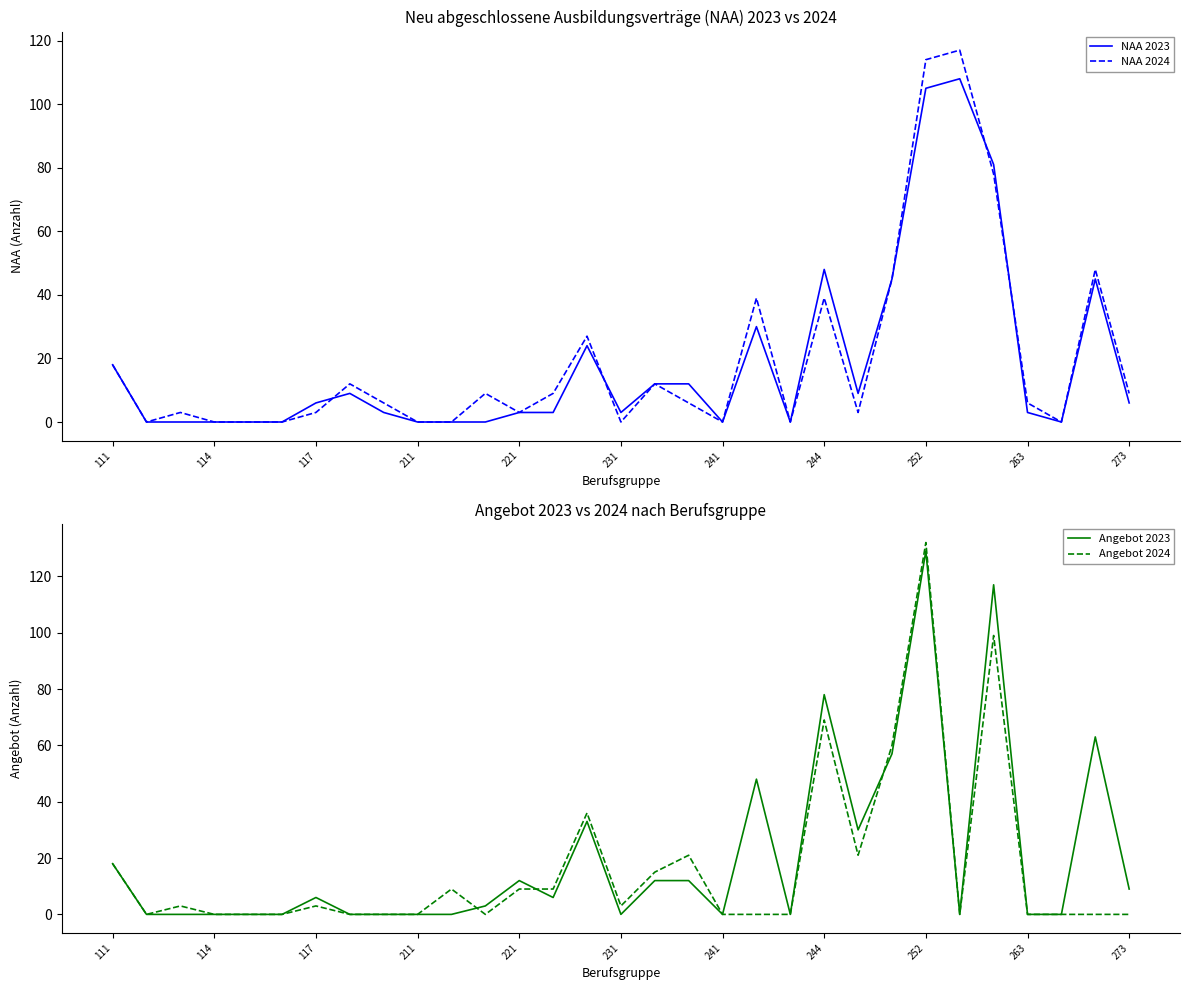

What is the highest value of the NAA 2023 series?

108